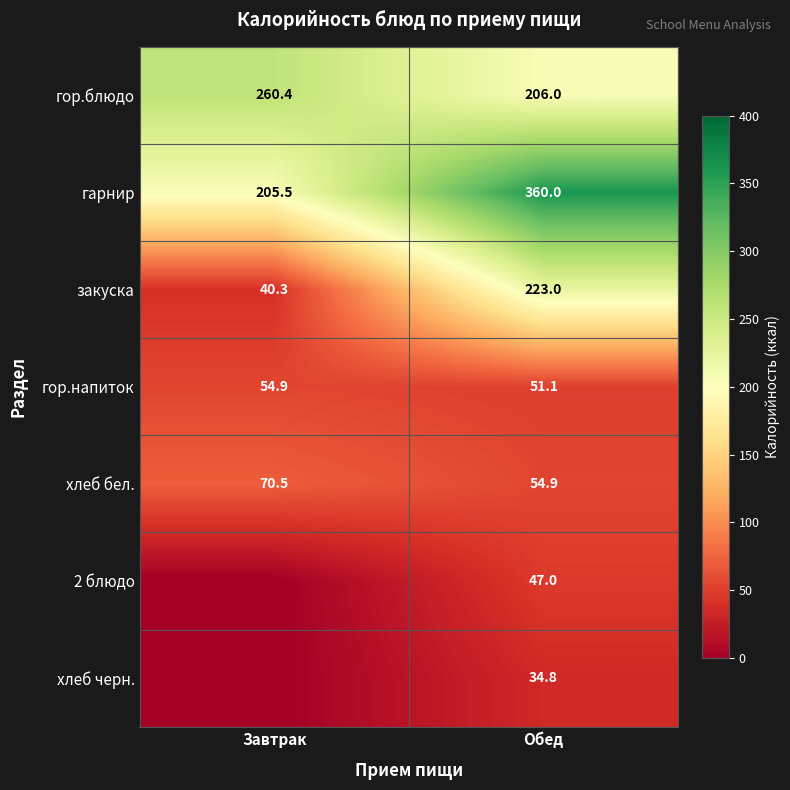

The 2 блюдо series shows 72.3 at Обед. True or false?

False